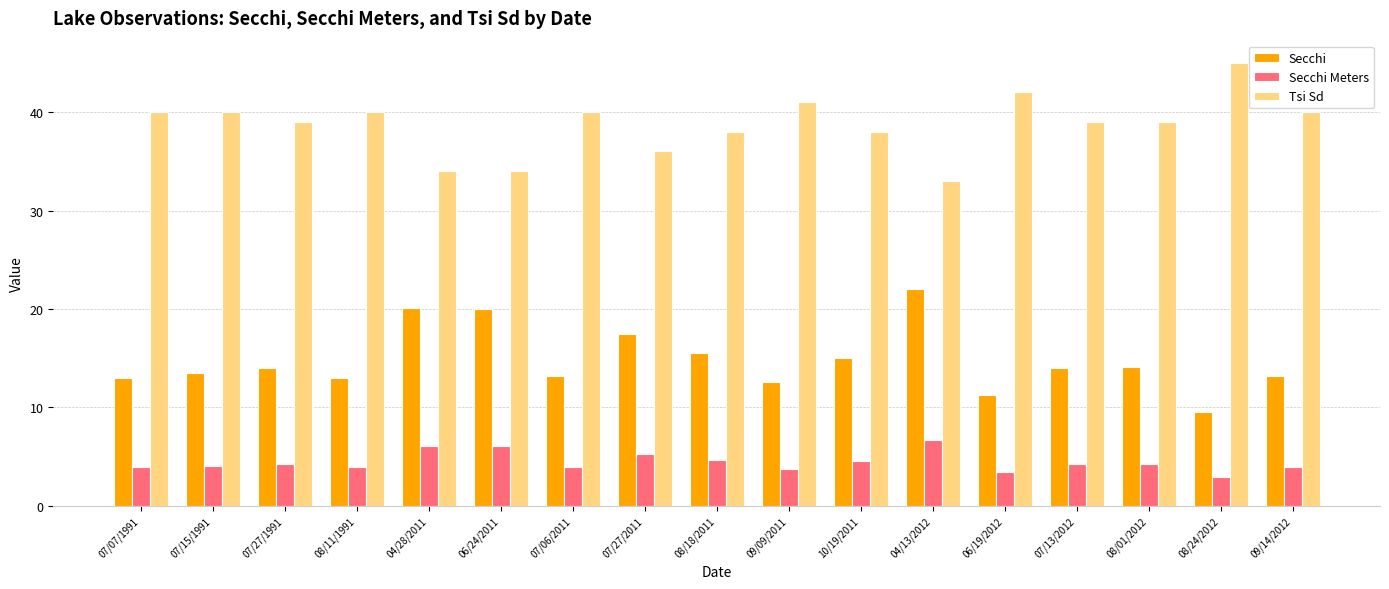

Is the value of Secchi at 08/18/2011 greater than the value of Secchi Meters at 07/27/2011?

Yes